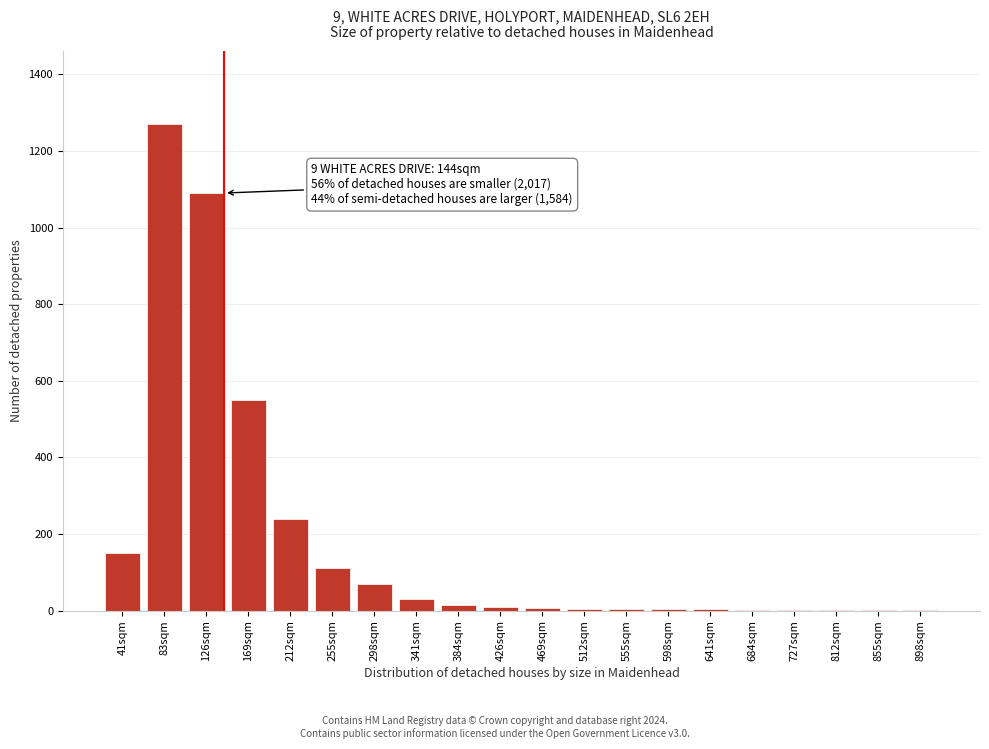

What is the sum of all values?

3566